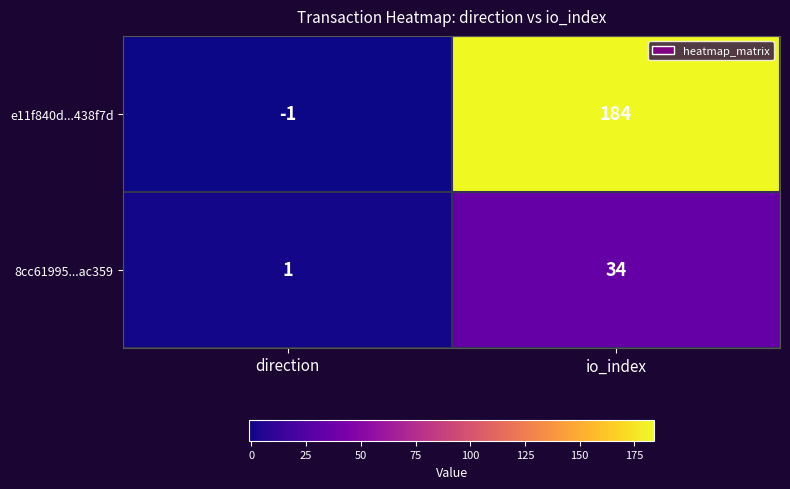

Count the number of data series in this chart.

2